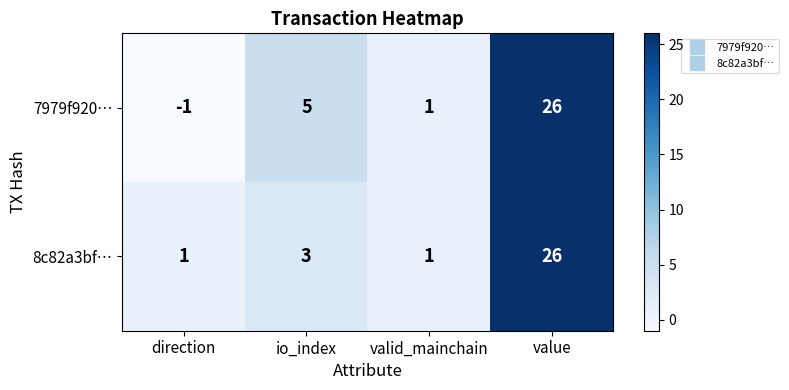

What is the difference between the 8c82a3bf… values at value and io_index?

23